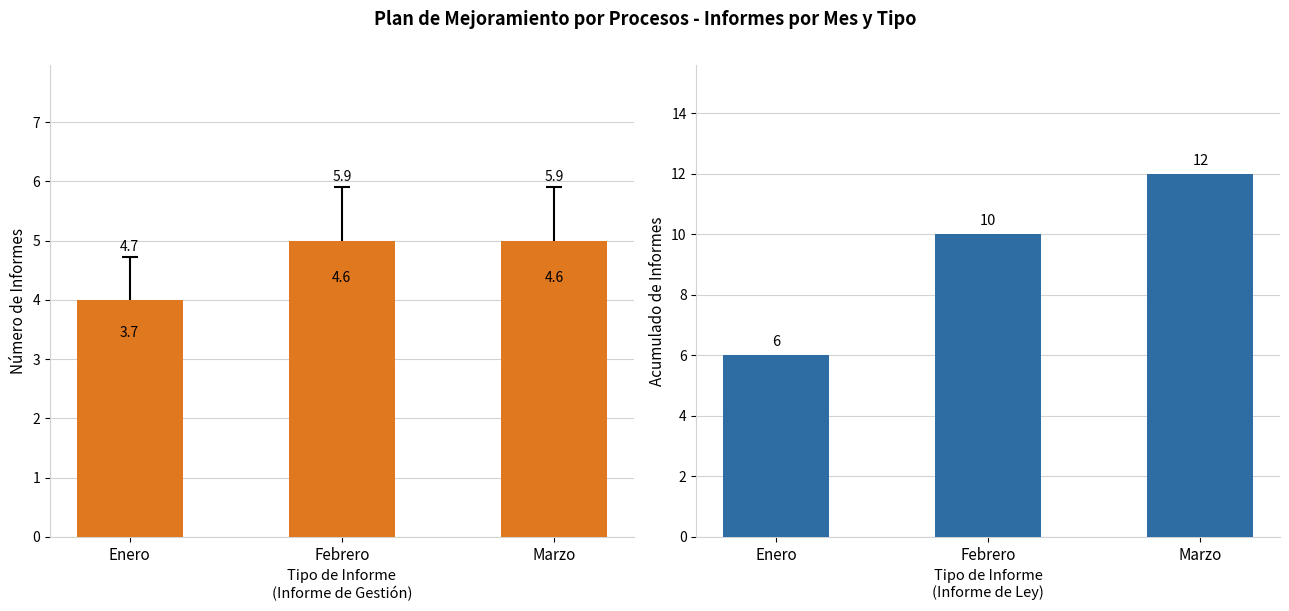

Between Marzo and Enero, which is larger?

Marzo